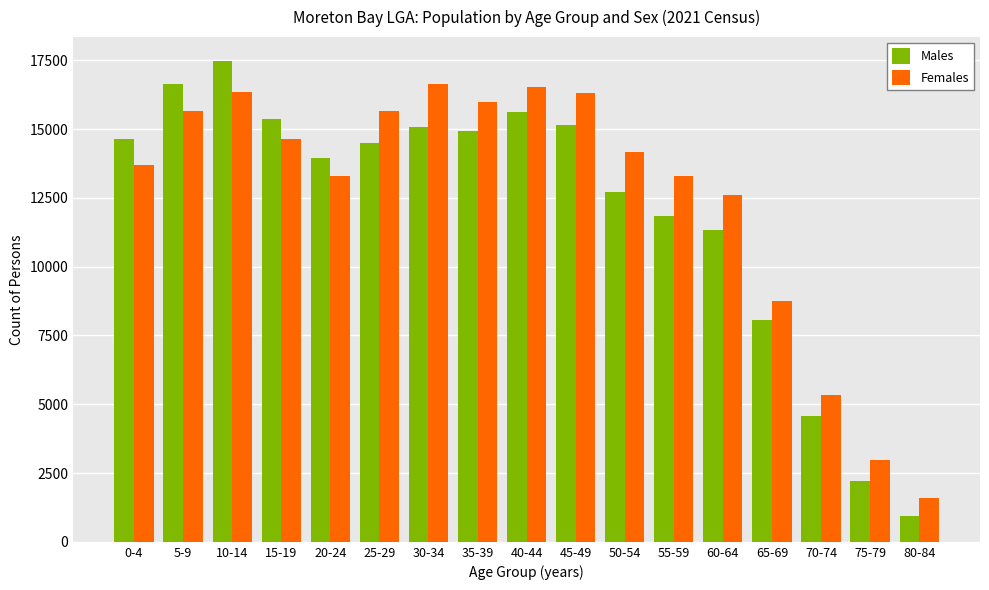

At which category is the sum across all series the highest?

10-14